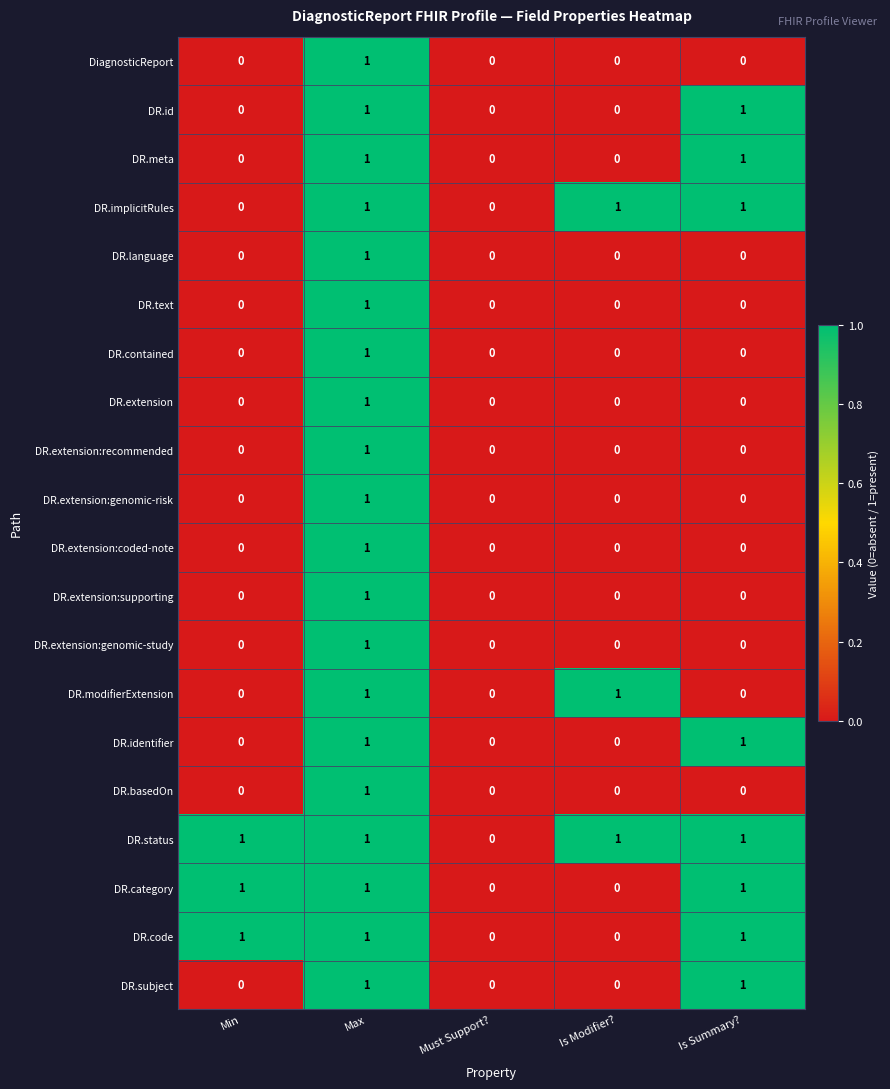

How many DR.language values are between 0 and 1?

5